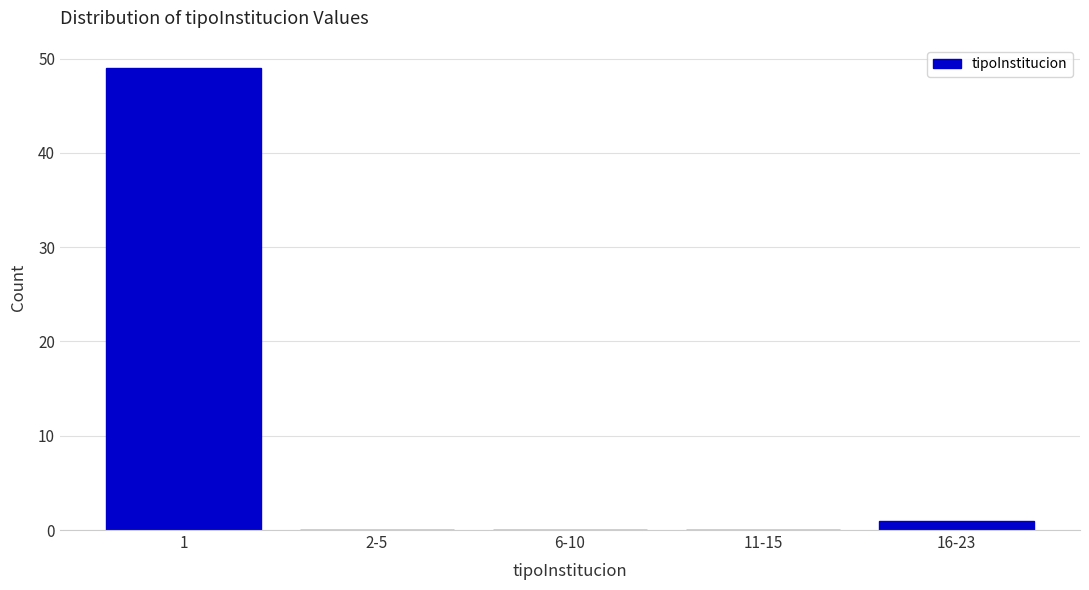

Reading left to right, extract all data points from this chart.

1=49	2-5=0	6-10=0	11-15=0	16-23=1